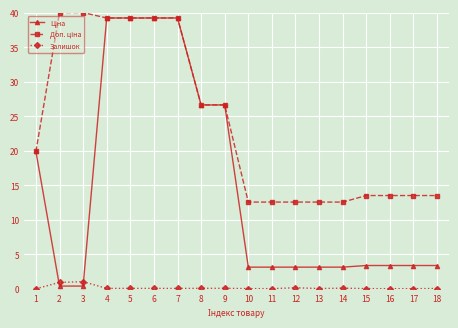

What is the maximum value shown in the chart?

40.0